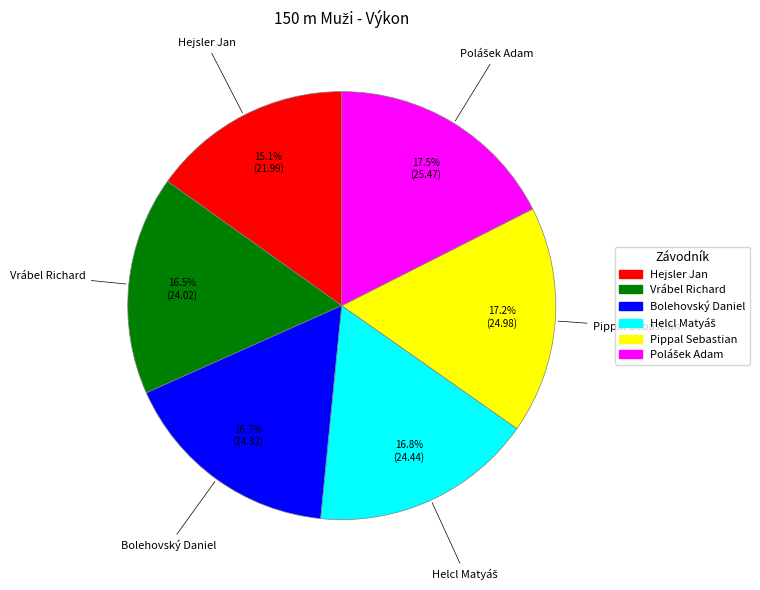

Is there any slice that represents more than half of the pie?

No